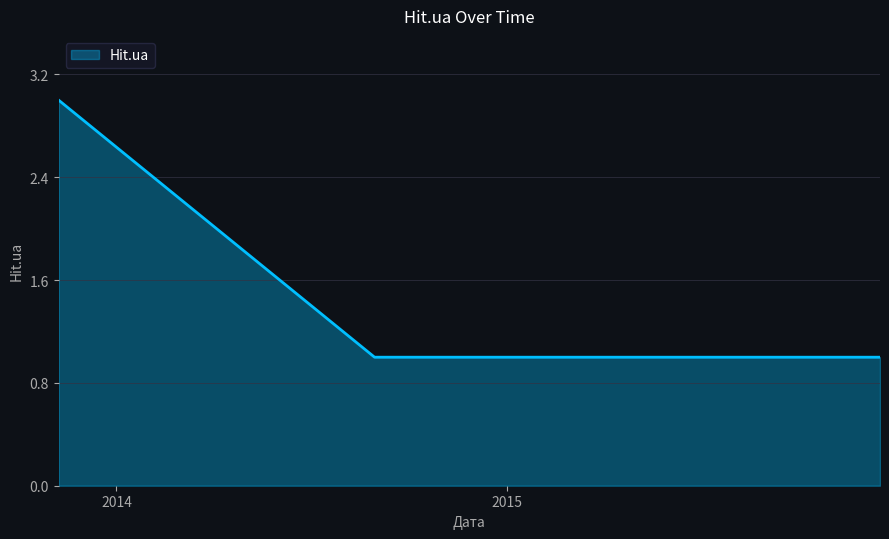

How many lines are shown in the chart?

1